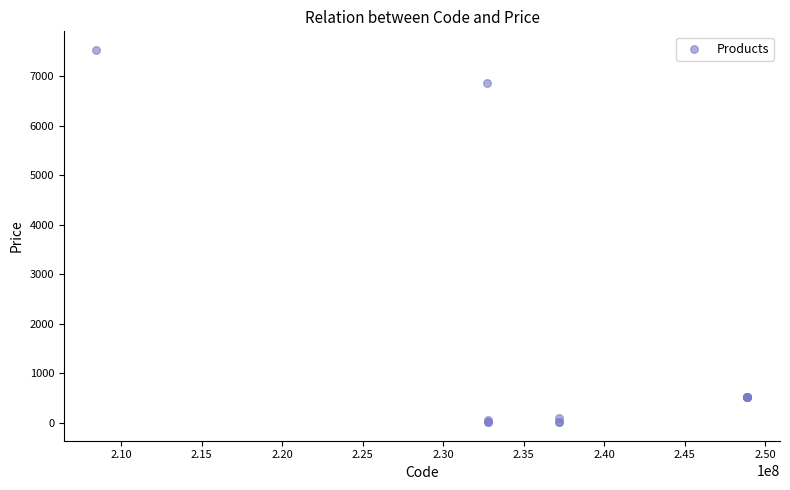

What Y value in the scatter plot is closest to 3773?

6869.4